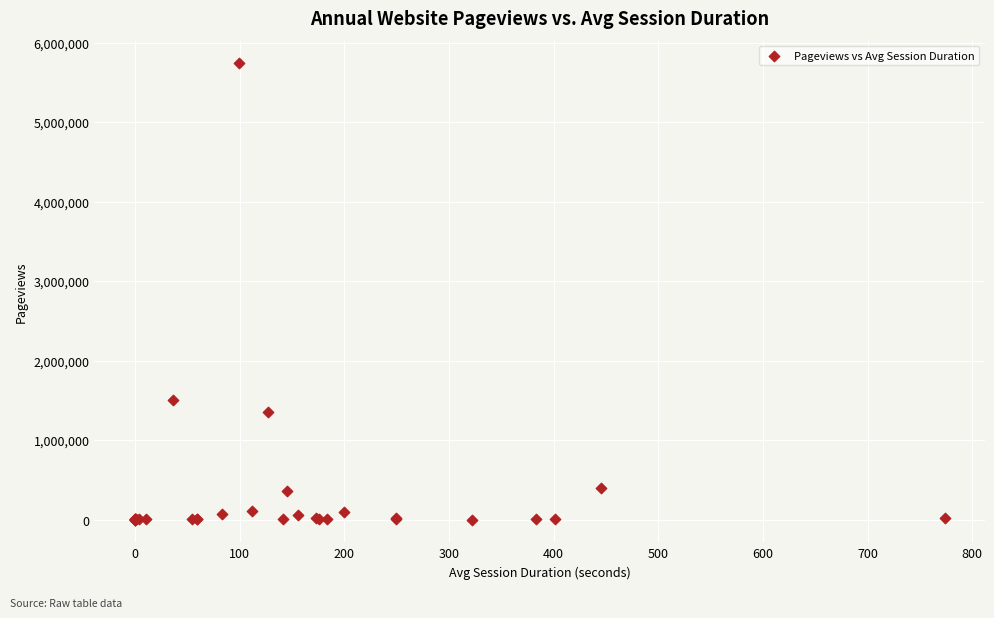

What Y value in the scatter plot is closest to 2869613?

1508660